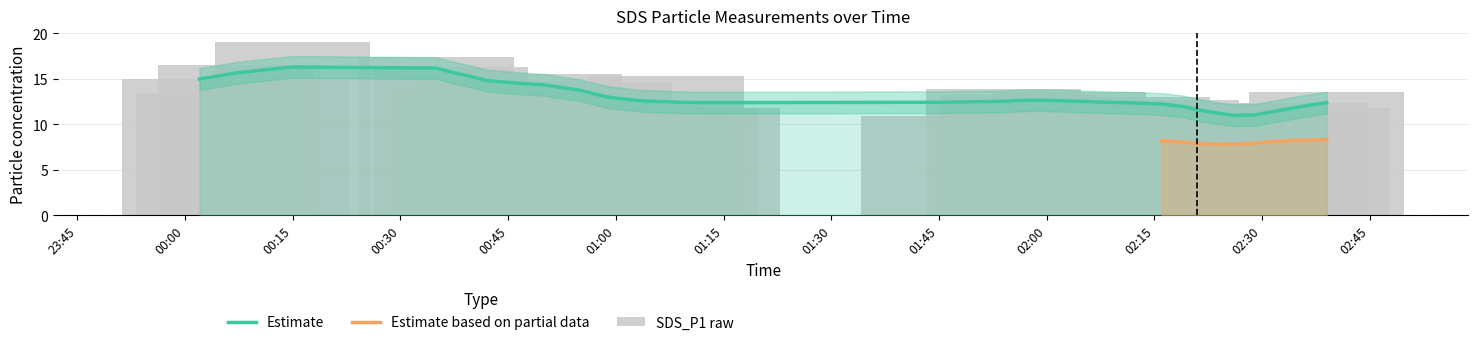

What position from the right is 2022/02/01 01:07?

22